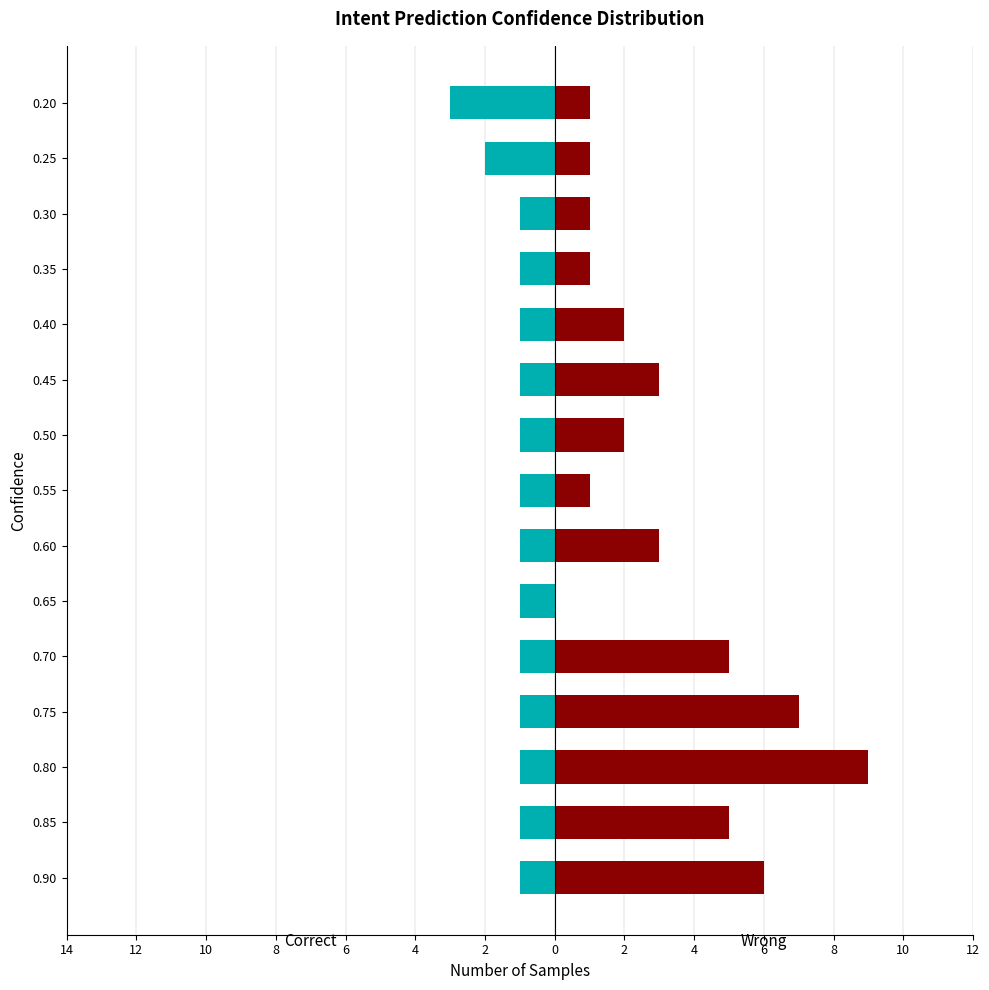

Reading left to right, what are all the values shown in this chart?

Correct: -3	-2	-1	-1	-1	-1	-1	-1	-1	-1	-1	-1	-1	-1	-1
Wrong: 1	1	1	1	2	3	2	1	3	0	5	7	9	5	6